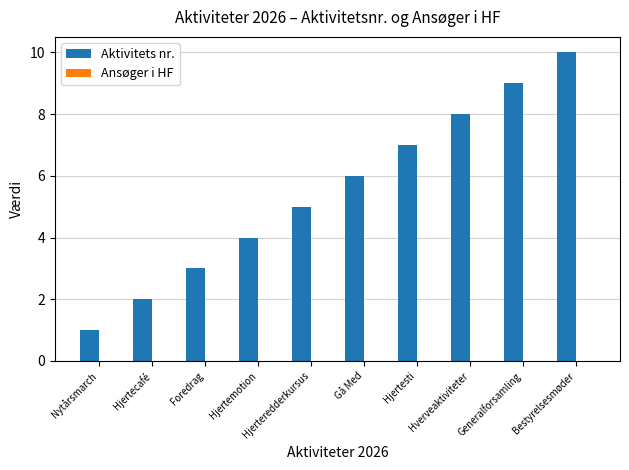

True or false: the data shows 3 at Bestyrelsesmøder.

False